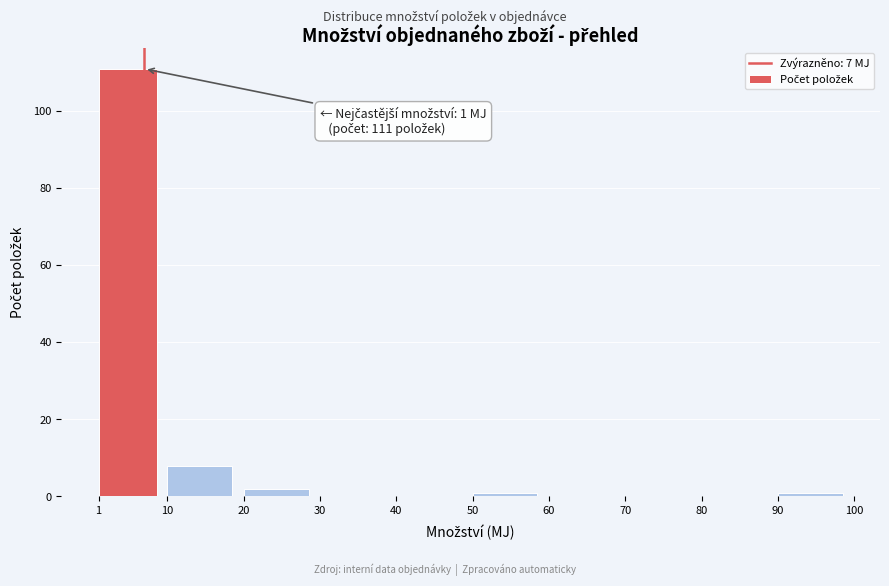

Which range on the x-axis has the tallest bar?

1 to 10